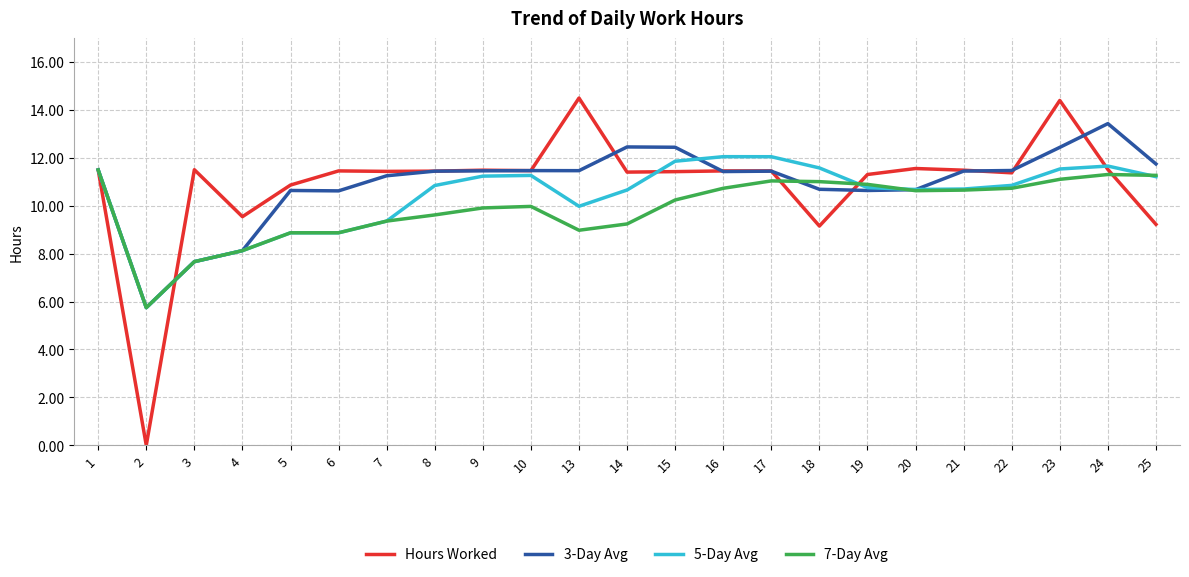

At 13, list the series in order from smallest to largest.

7-Day Avg, 5-Day Avg, 3-Day Avg, Hours Worked